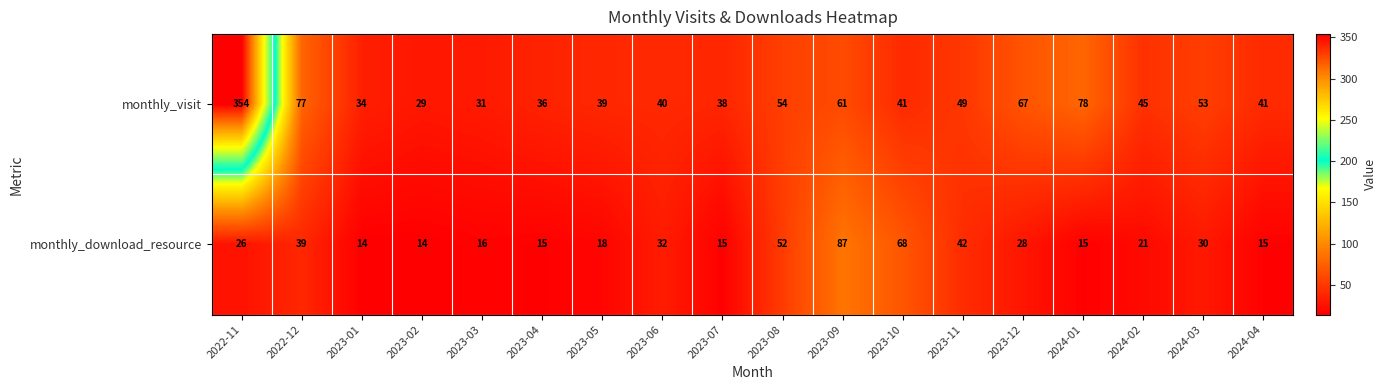

What is the difference between the highest and lowest values at 2023-01?

20